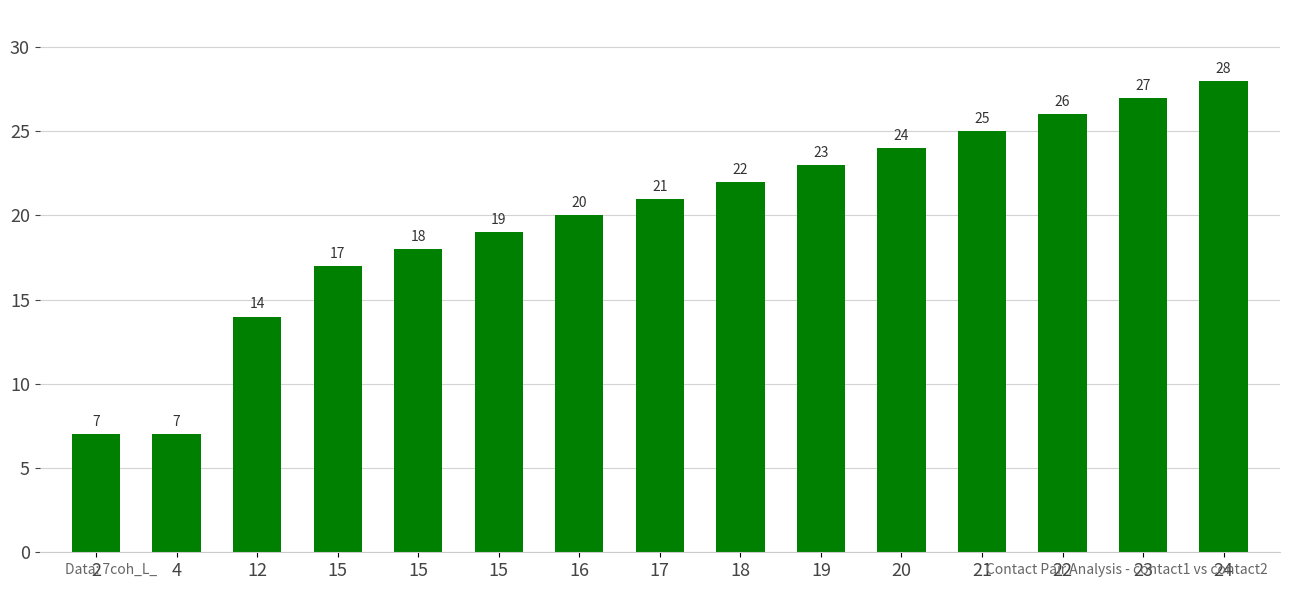

Reading right to left, transcribe all the data shown in this chart.

24=28	23=27	22=26	21=25	20=24	19=23	18=22	17=21	16=20	15=19	15=18	15=17	12=14	4=7	2=7